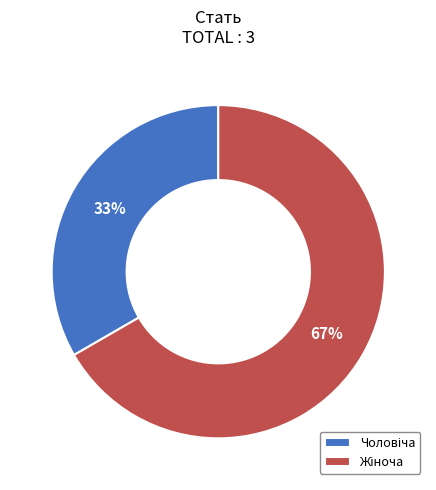

Does any single category account for the majority?

Yes